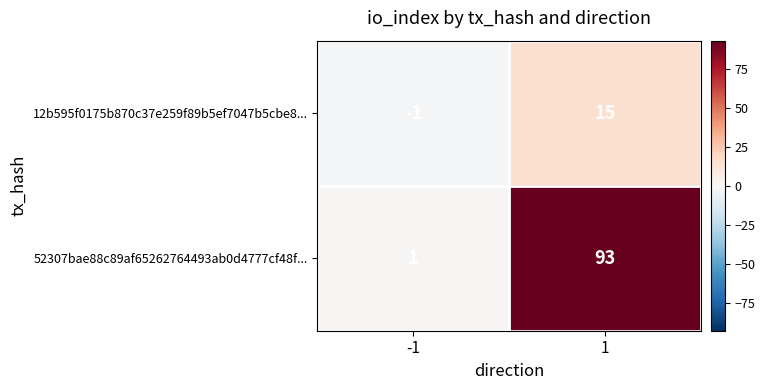

Reading left to right, extract all data points from this chart.

12b595f0175b870c37e259f89b5ef7047b5cbe8...: -1	15
52307bae88c89af65262764493ab0d4777cf48f...: 1	93